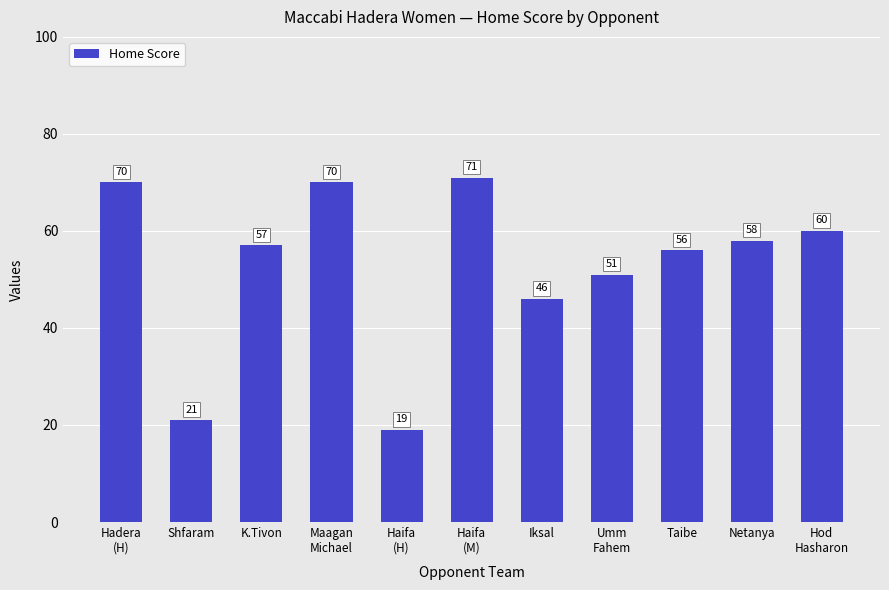

What is the change in value from Shfaram to Iksal?

+25